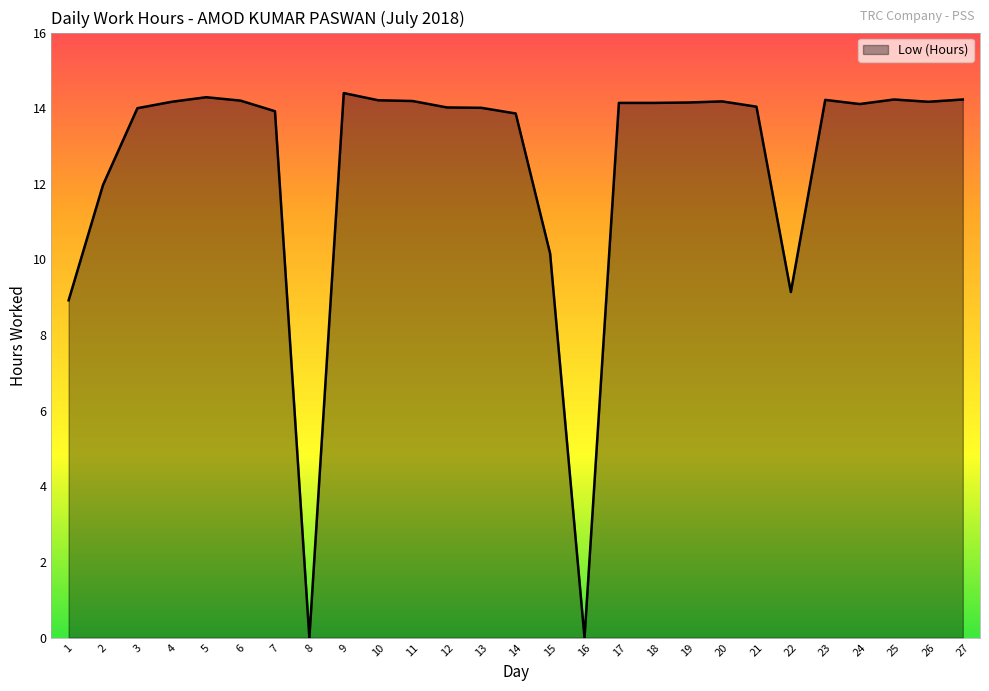

The value at 18 is 14.1. True or false?

True